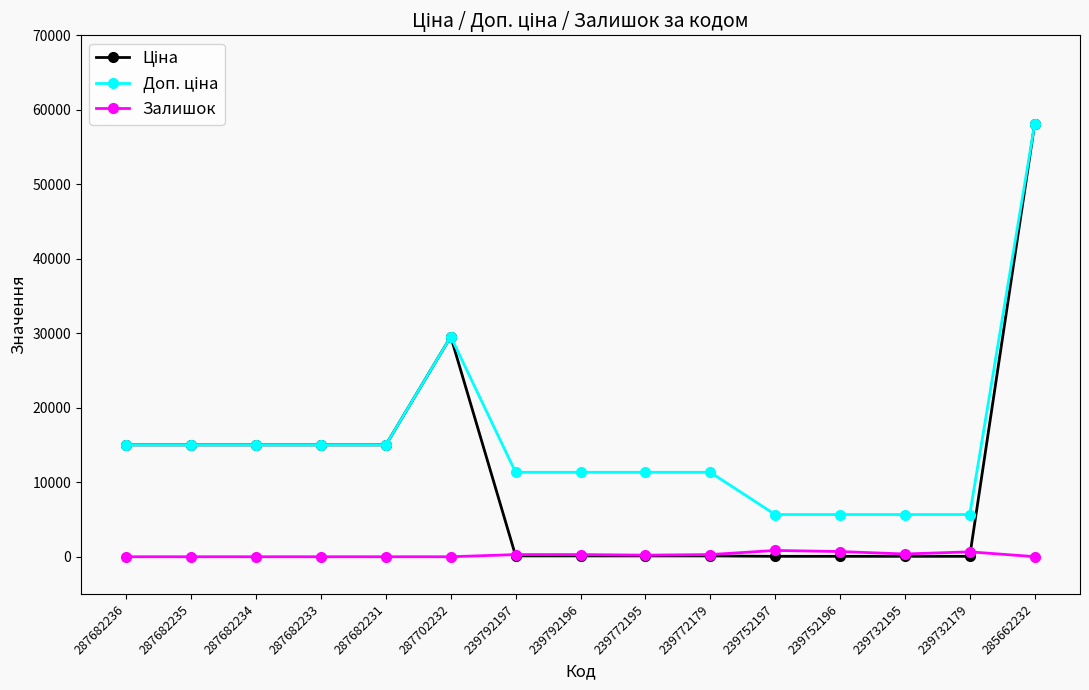

The Залишок series shows 0.0 at 287682236. True or false?

True